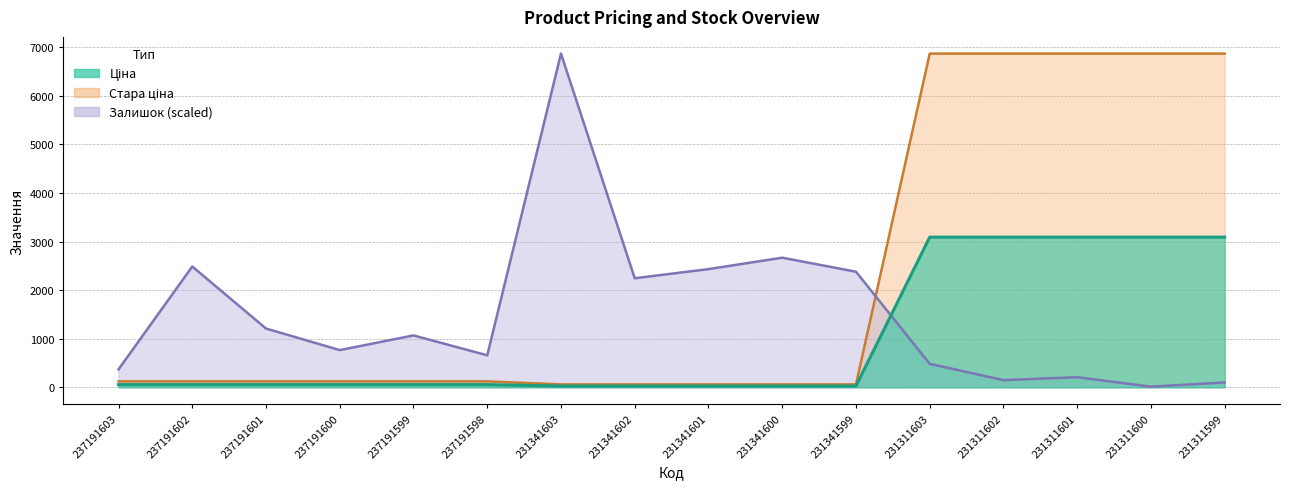

Between which two adjacent categories do Залишок and Ціна first intersect?

231341599 and 231311603